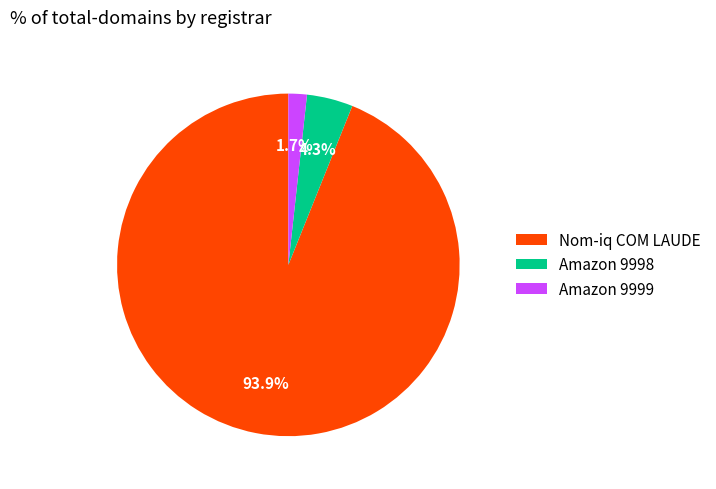

Which slice is the largest?

Nom-iq COM LAUDE